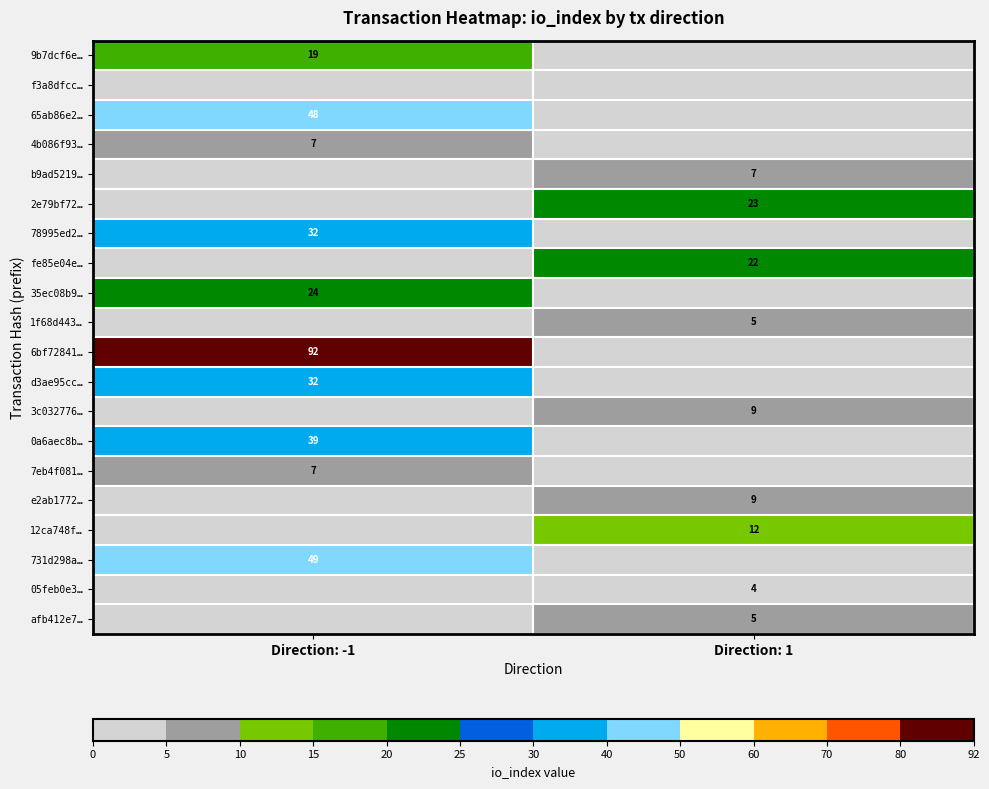

The value of fe85e04e… at Direction: 1 is 22. True or false?

True